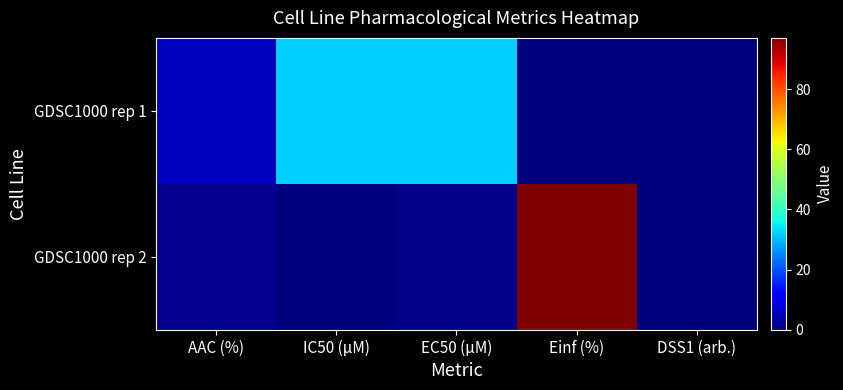

Rank the series by their maximum value, from lowest to highest.

GDSC1000 rep 1, GDSC1000 rep 2